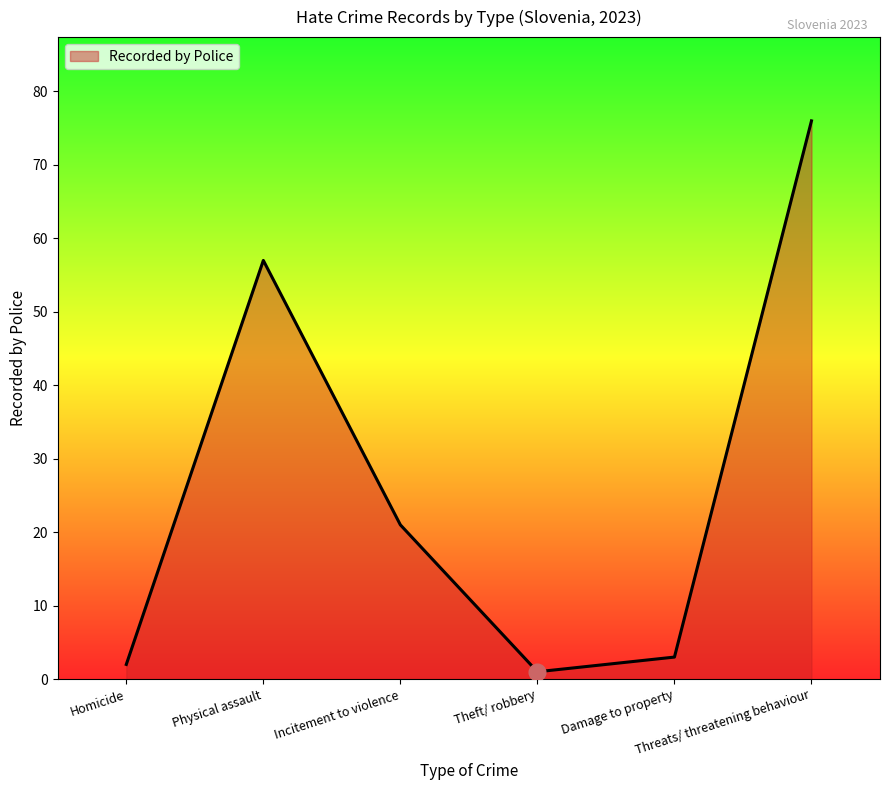

What is the sum of the values at Threats/ threatening behaviour and Damage to property?

79